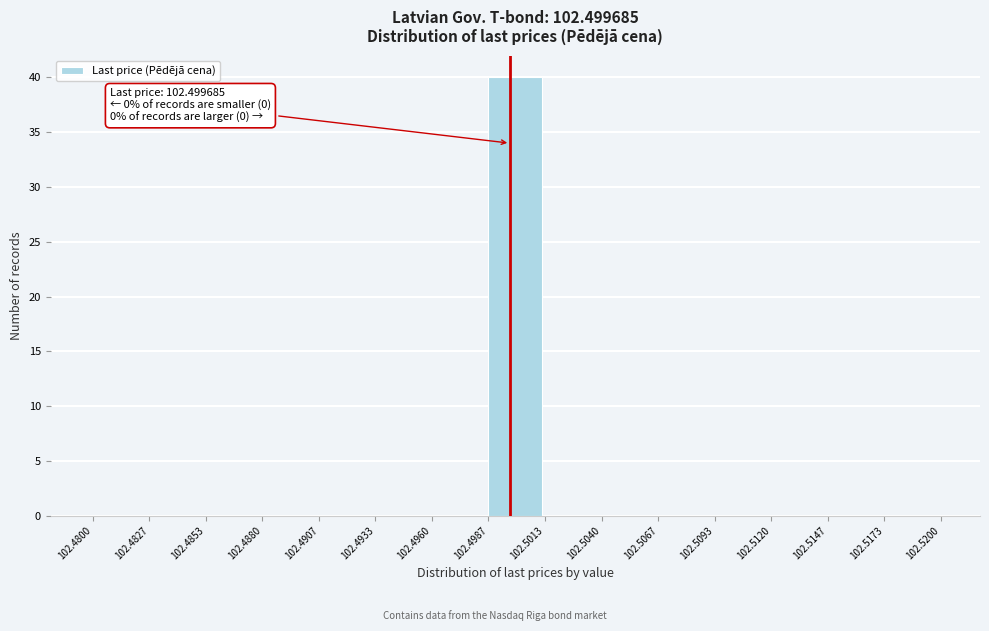

Which range on the x-axis has the tallest bar?

102.4987 to 102.5013